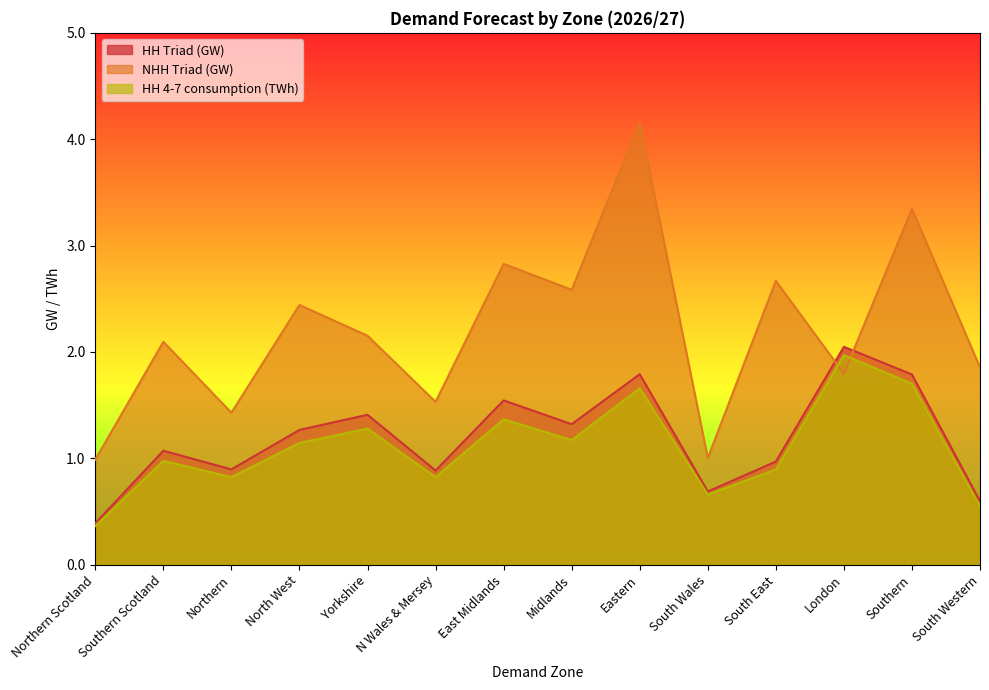

What value does the NHH Triad (GW) series have at South Wales?

1.0